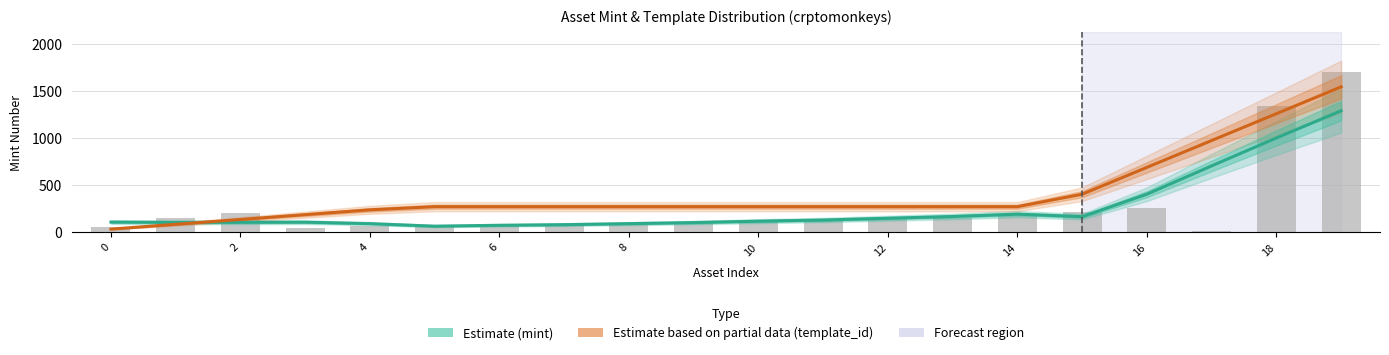

Reading left to right, transcribe all the data shown in this chart.

Estimate (mint): 108.6	105.6	106.4	107.6	92.0	65.2	74.6	81.4	92.2	103.4	118.4	130.4	149.4	168.2	193.2	166.4	405.4	706.8	1004.0	1293.4
Estimate based on partial data (template_id, normalised): 33.7	85.0	136.3	187.7	238.8	272.5	272.5	272.5	272.5	272.5	272.5	272.5	272.5	272.5	272.5	405.2	690.9	976.6	1262.3	1548.0